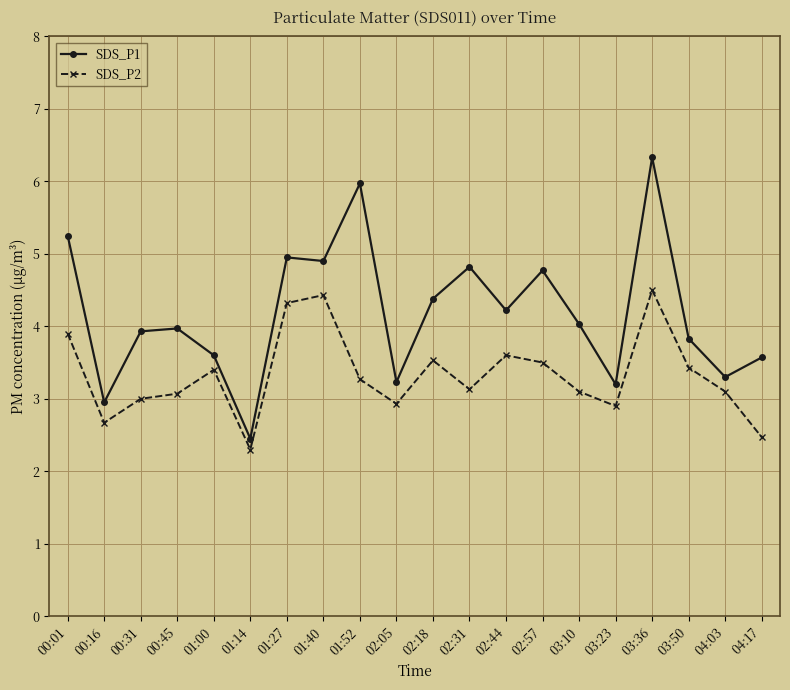

The SDS_P1 series shows 3.8 at 03:50. True or false?

True